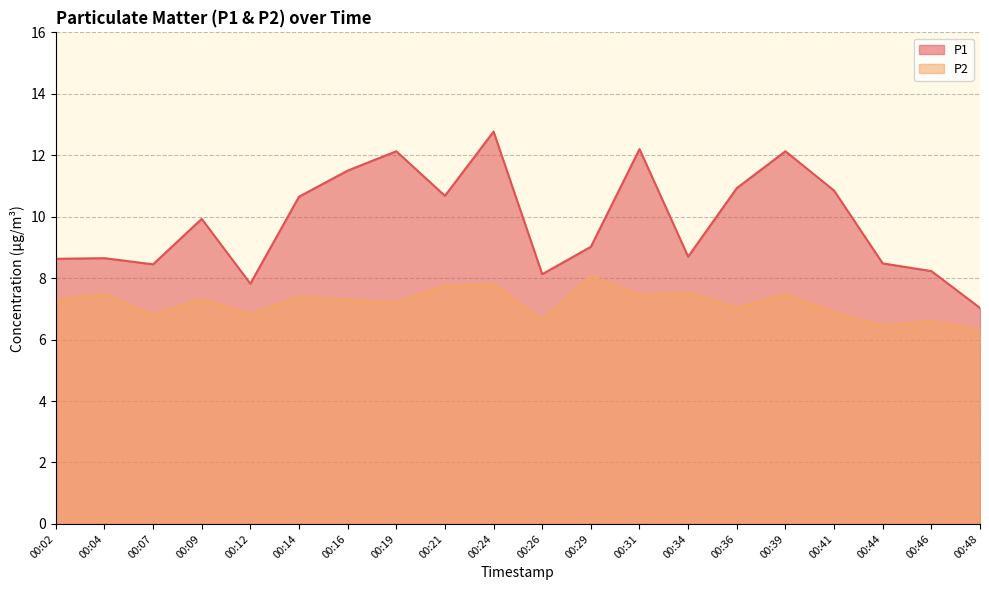

Which series has the largest range (max minus min)?

P1